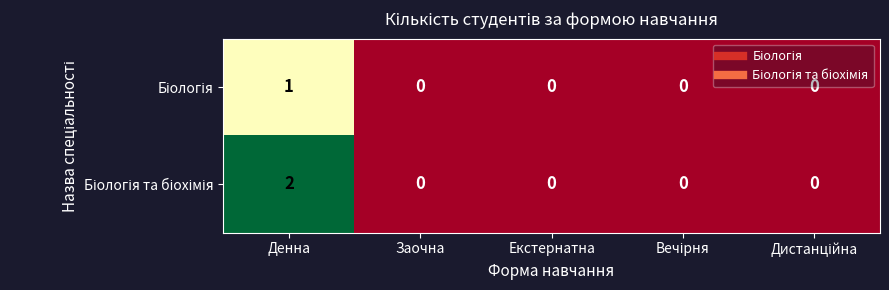

Which category has the highest value across all series?

Денна